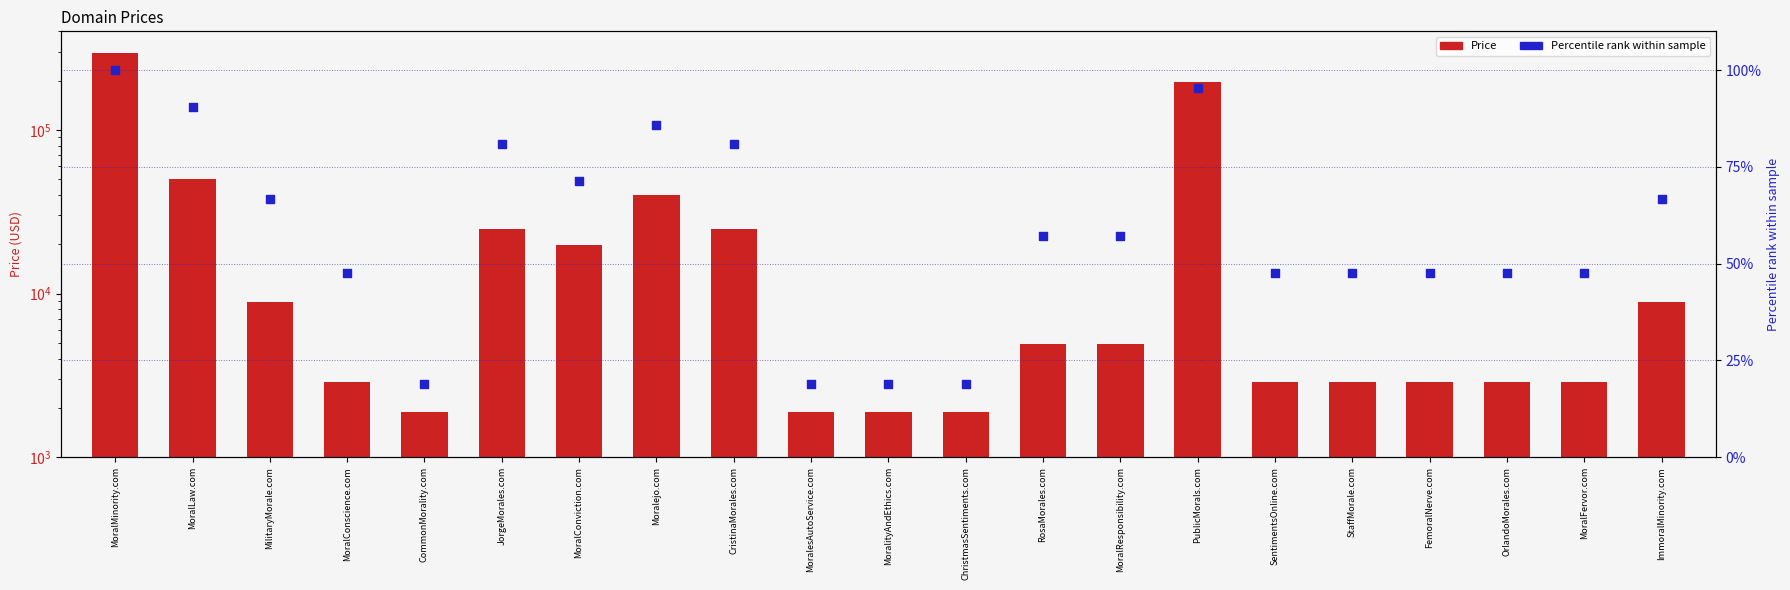

Which series reaches the minimum Y coordinate?

Percentile rank